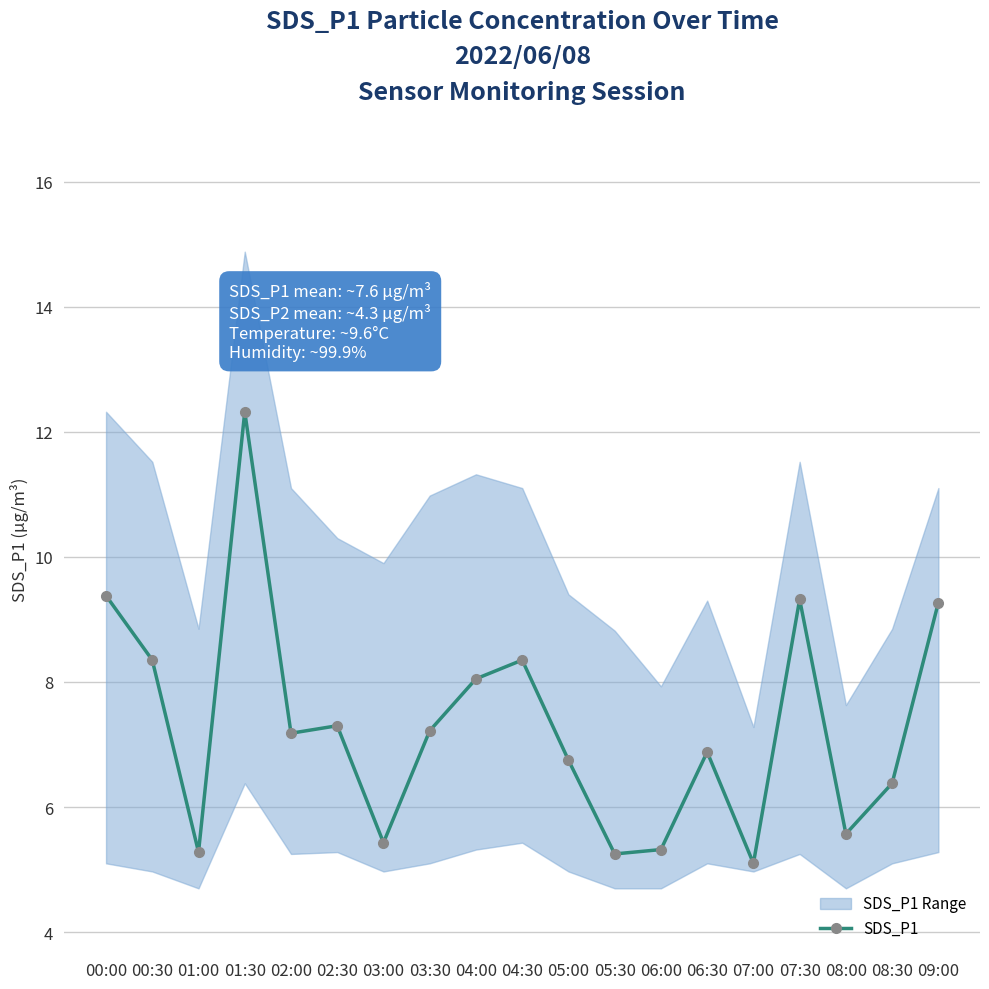

At which label does the data first exceed 7?

00:00